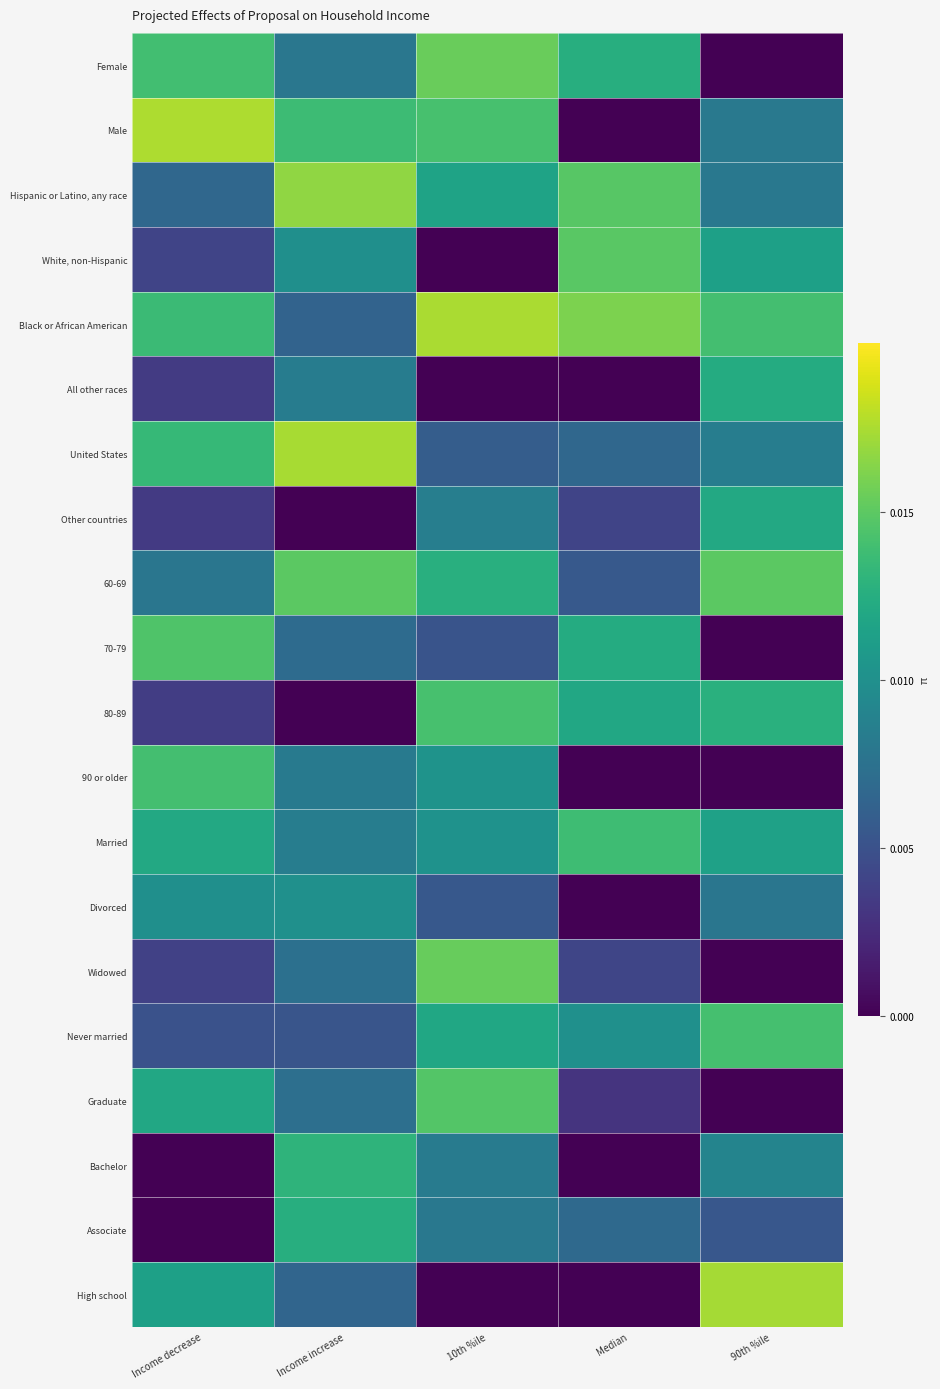

Which series has the largest total across all categories?

Black or African American